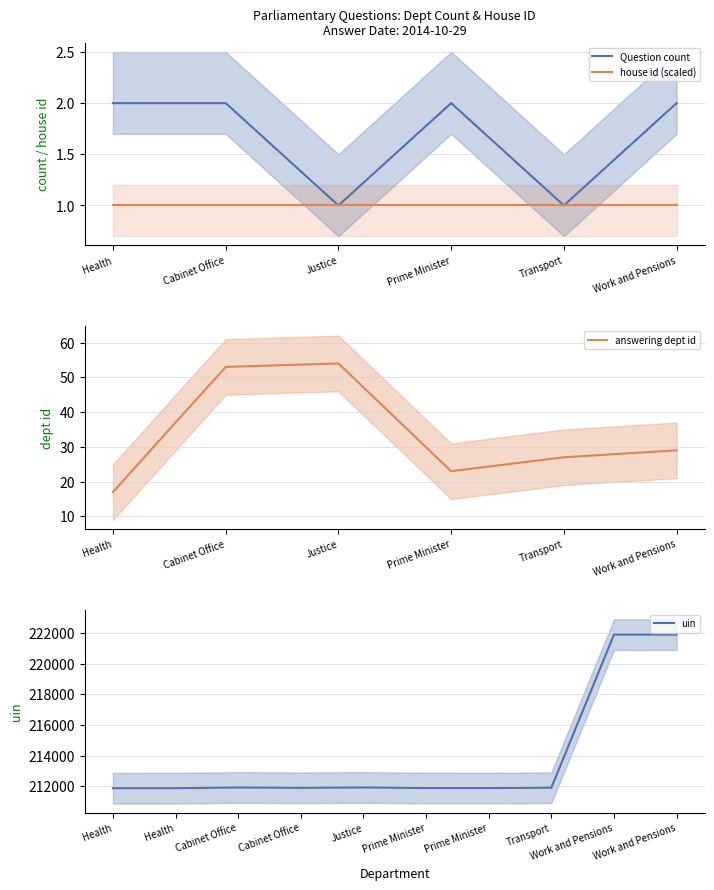

The house id (scaled) series shows 1 at Work and Pensions. True or false?

True